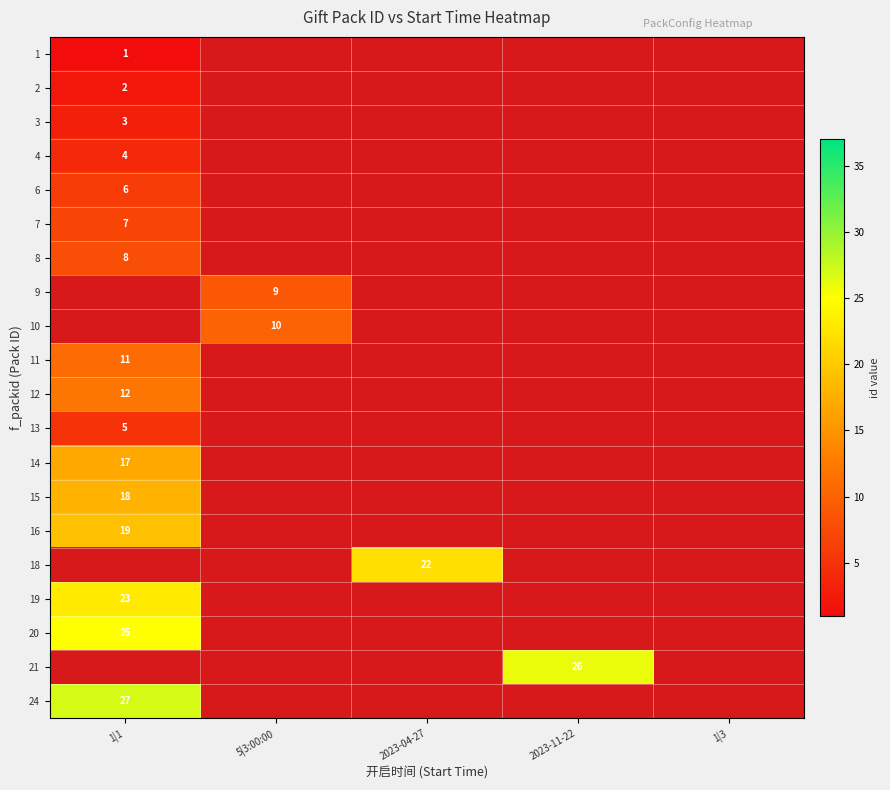

True or false: 21 has a value of 7 at 2023-11-22.

False